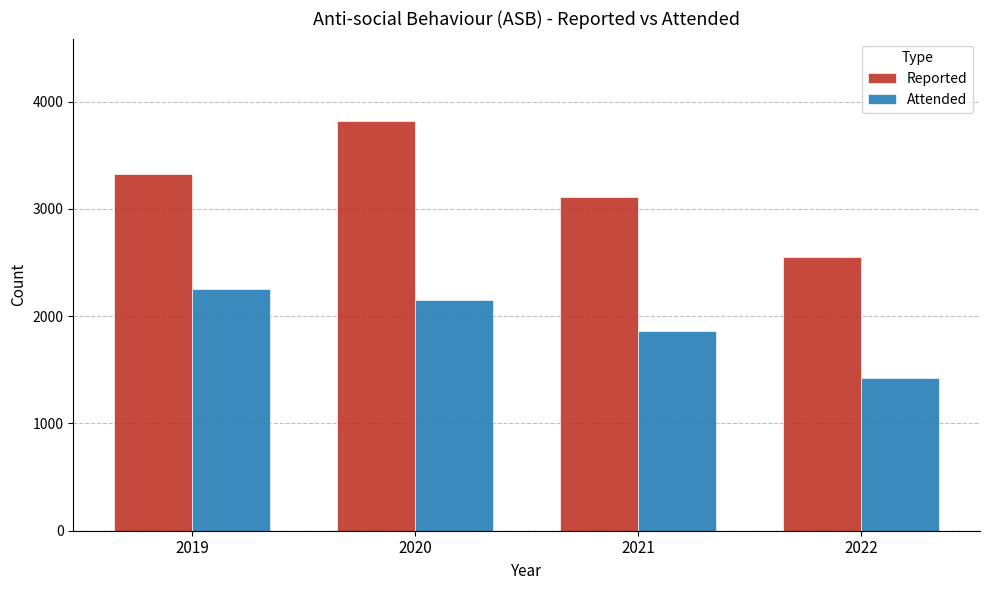

The Attended series shows 1136 at 2021. True or false?

False